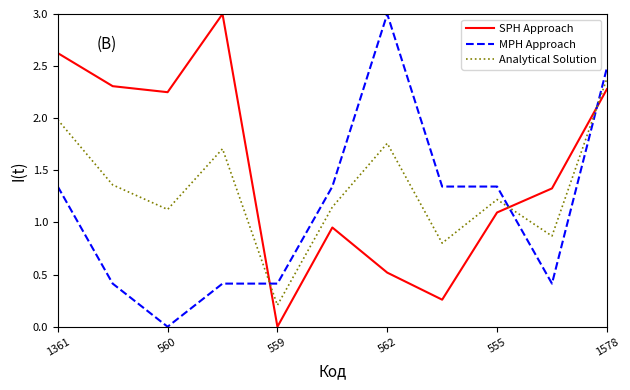

Which series has the largest total across all categories?

SPH Approach